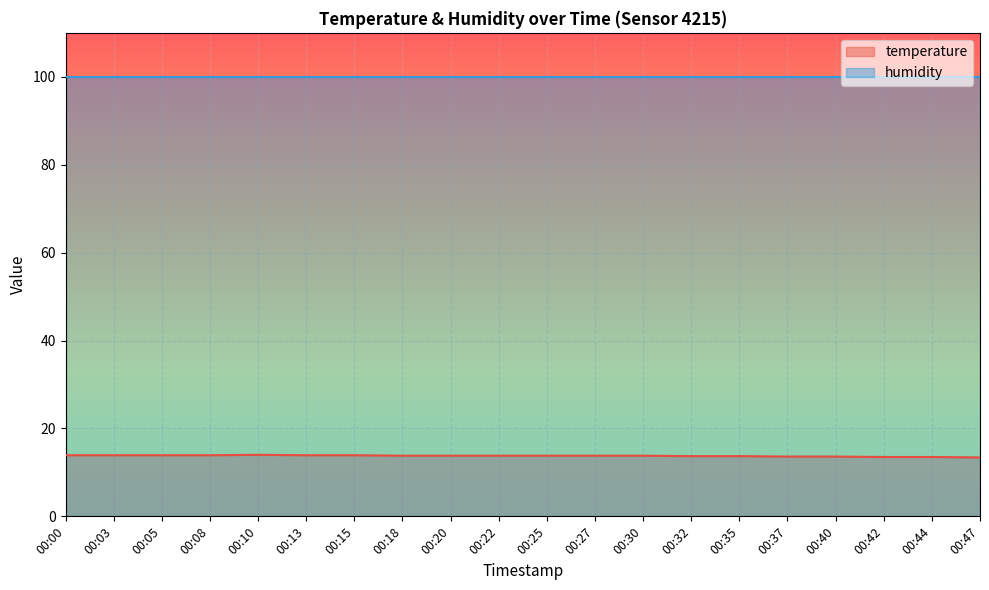

What is the average value?

13.8